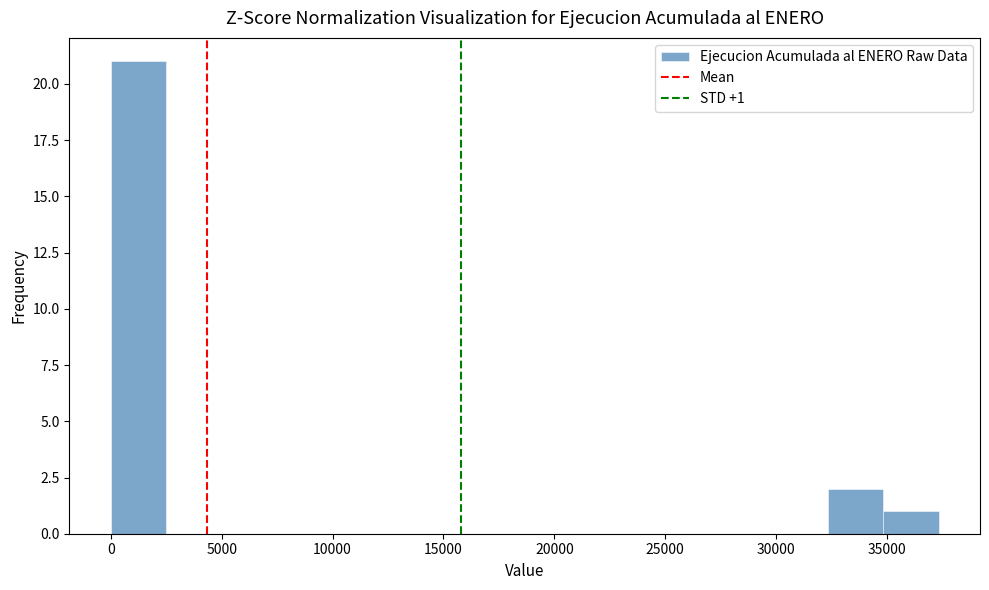

Which range on the x-axis has the tallest bar?

0 to 2500